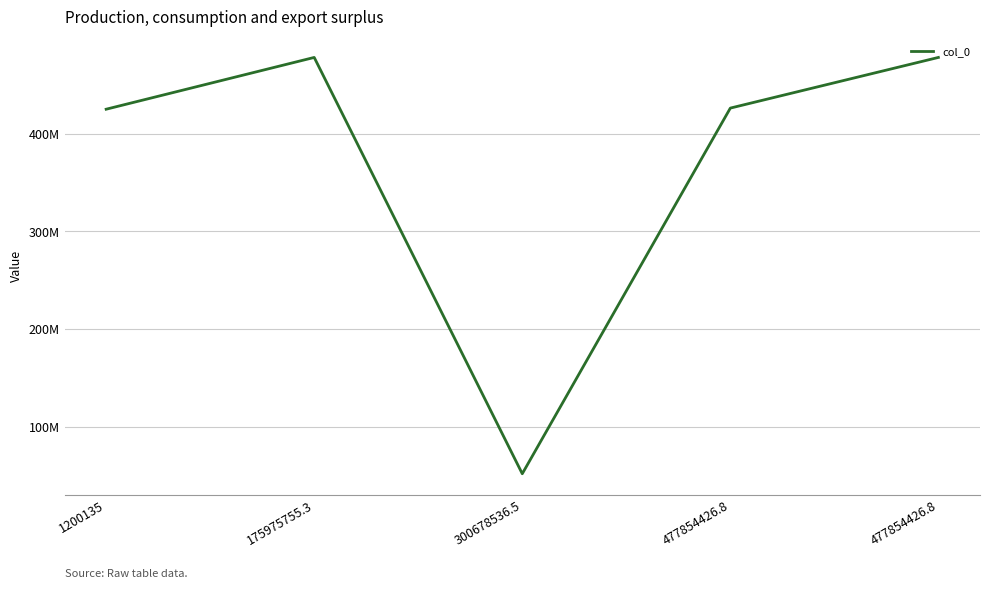

Does the chart display data point markers on the line(s)?

No